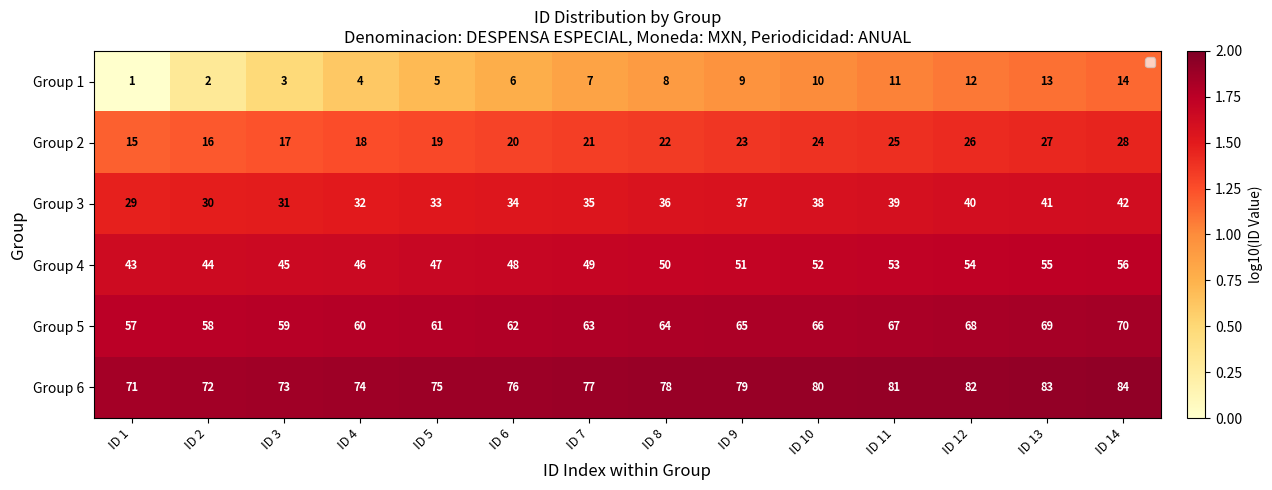

What is the difference between the maximum and minimum values in the Group 4 series?

13